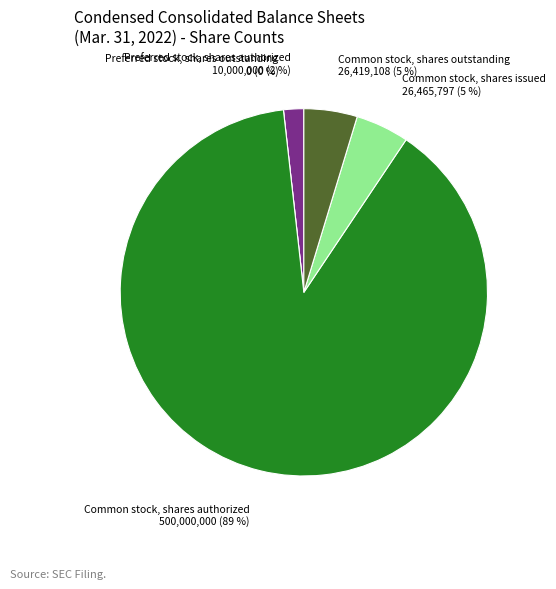

Does any single category account for the majority?

Yes